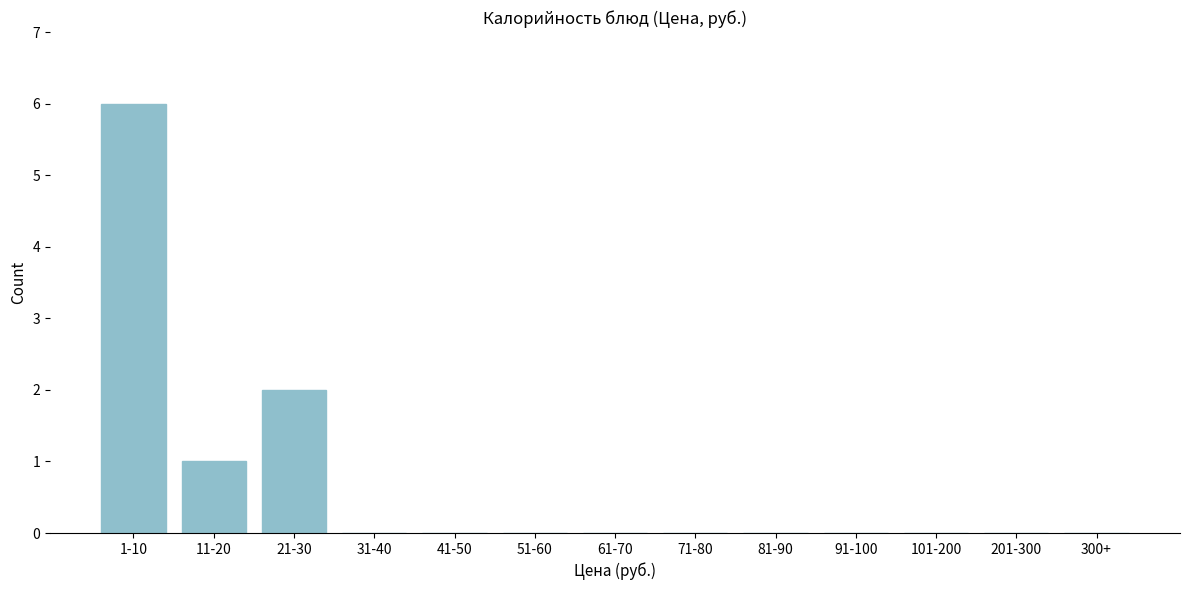

Reading left to right, list all the values displayed in this chart.

1-10=6	11-20=1	21-30=2	31-40=0	41-50=0	51-60=0	61-70=0	71-80=0	81-90=0	91-100=0	101-200=0	201-300=0	300+=0